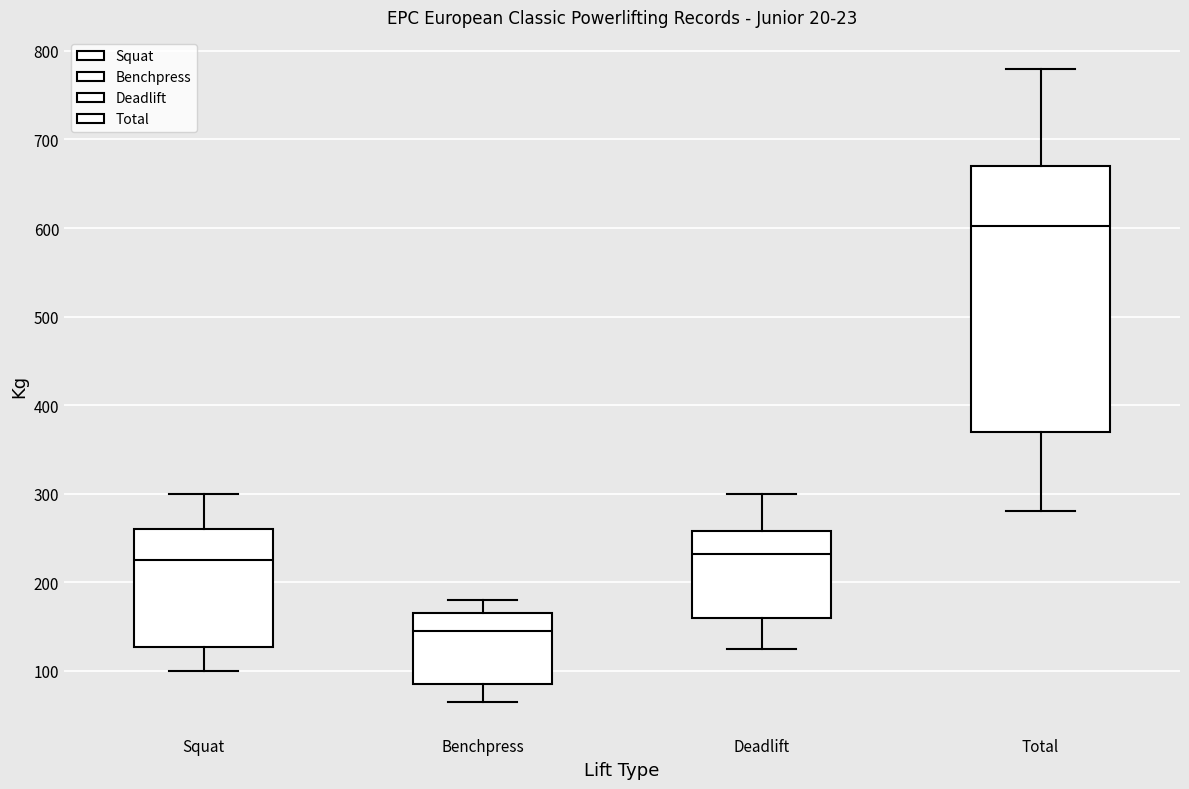

Which box's median line is the lowest?

Benchpress